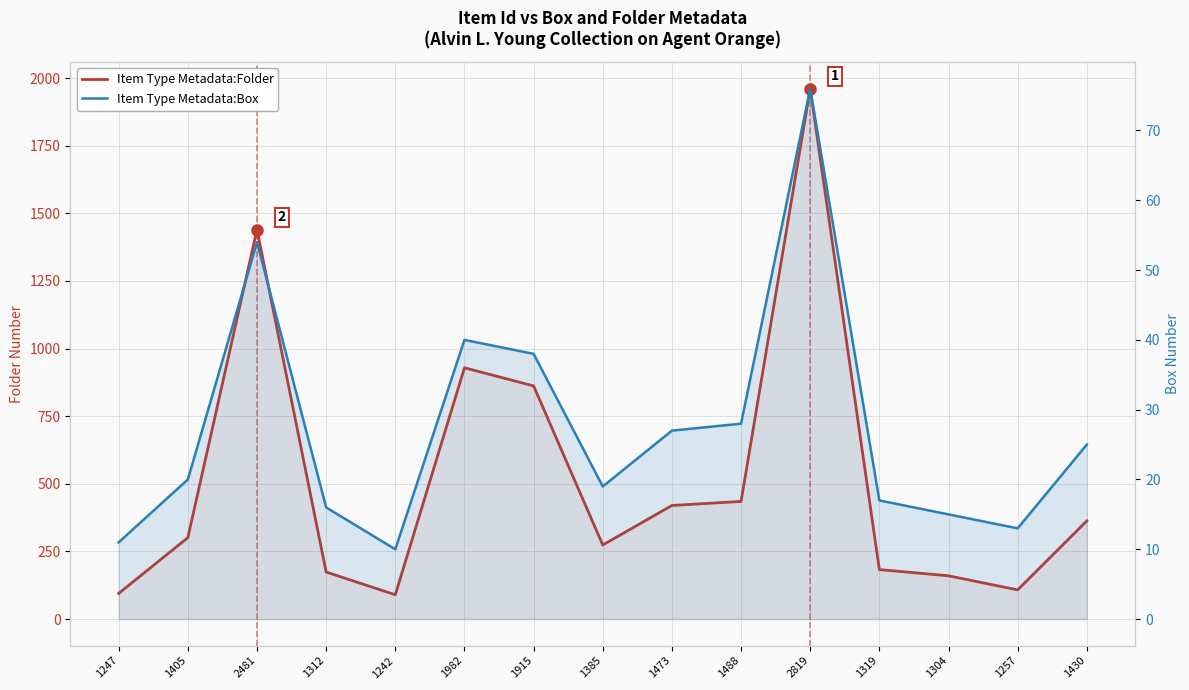

What is the total value across all series at 1257?

121